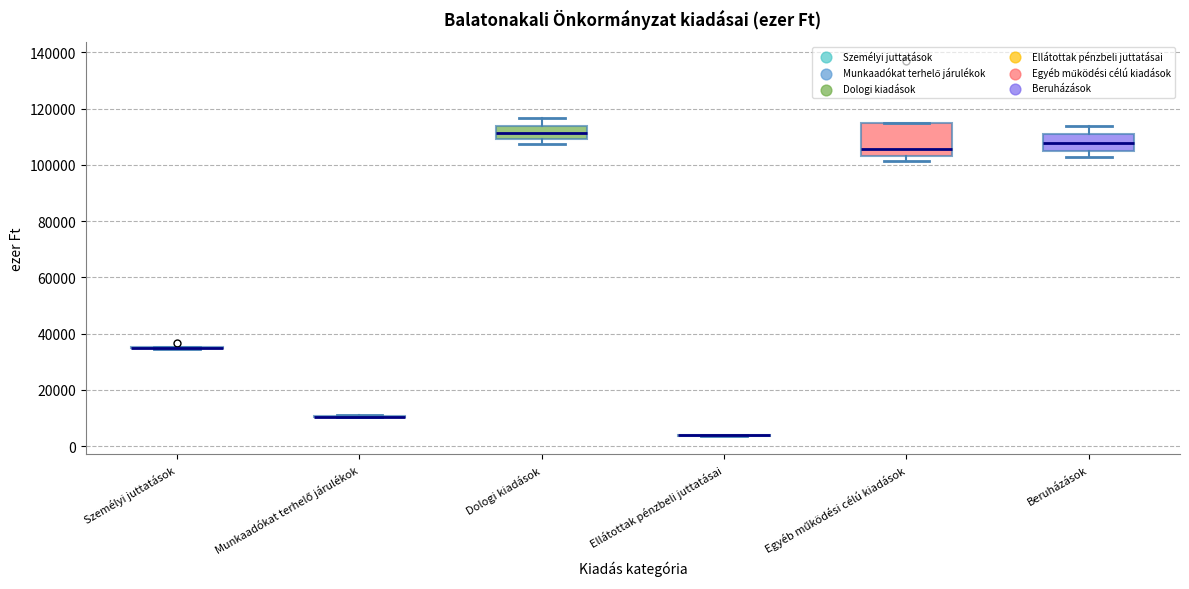

Which box is the tallest, from its lower edge to its upper edge?

Egyéb működési célú kiadások